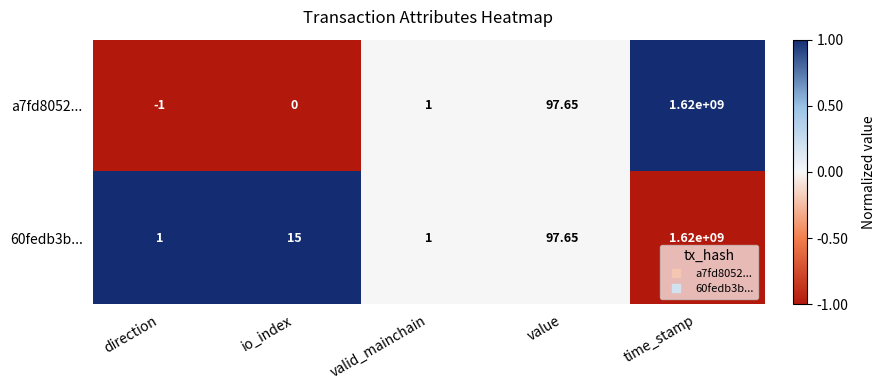

How many data points in 60fedb3b... are less than 15?

2